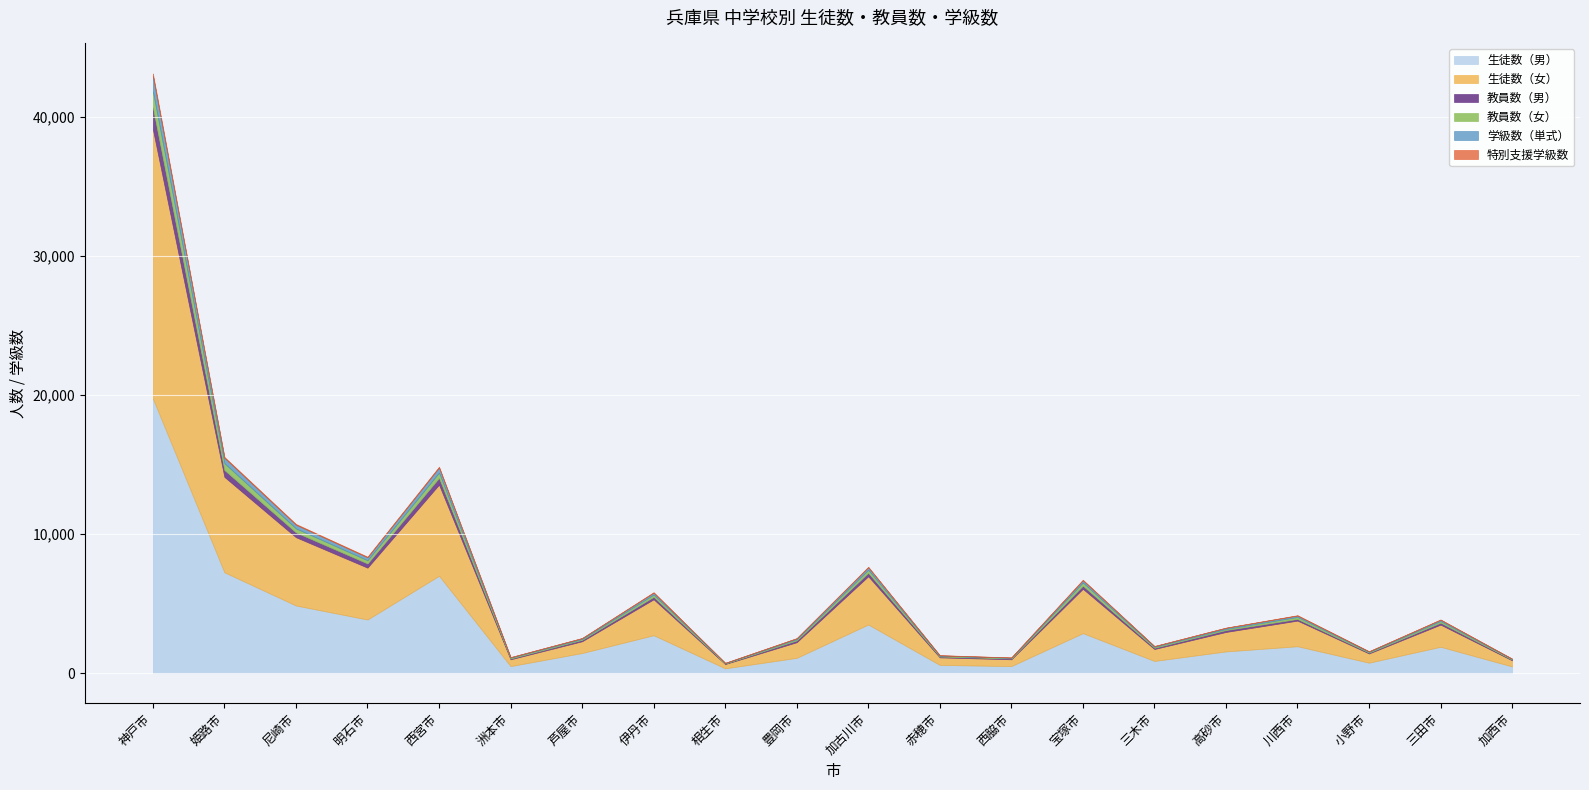

What is the label of the 1st point from the right?

加西市